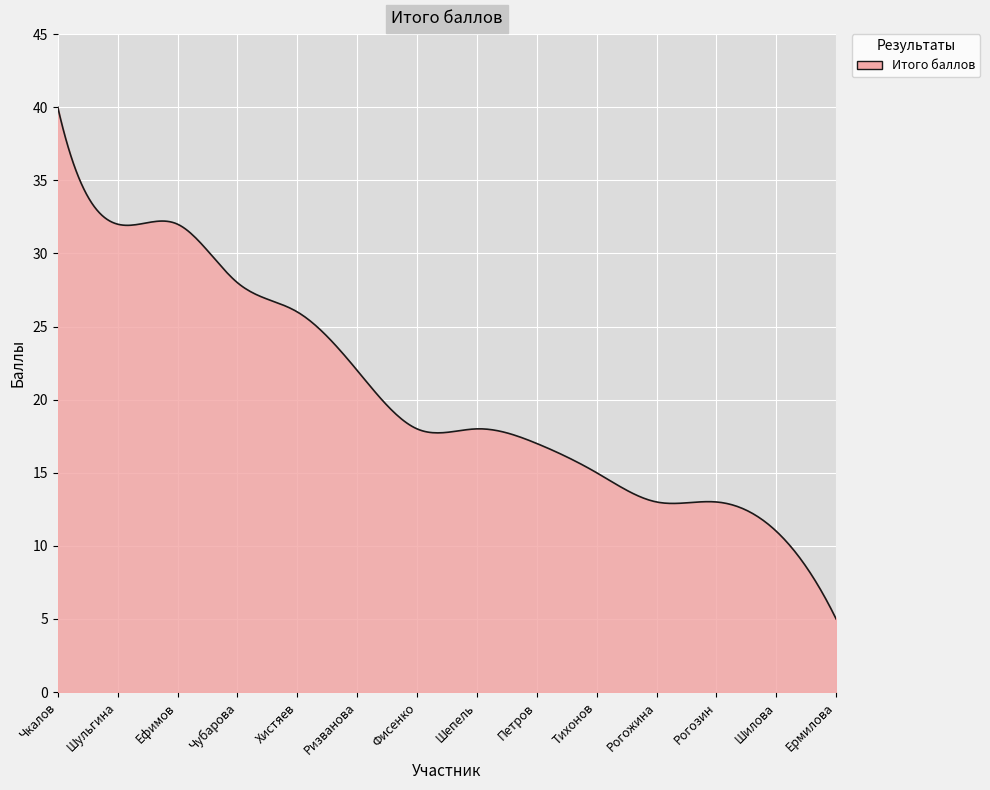

What is the minimum value shown in the chart?

5.0